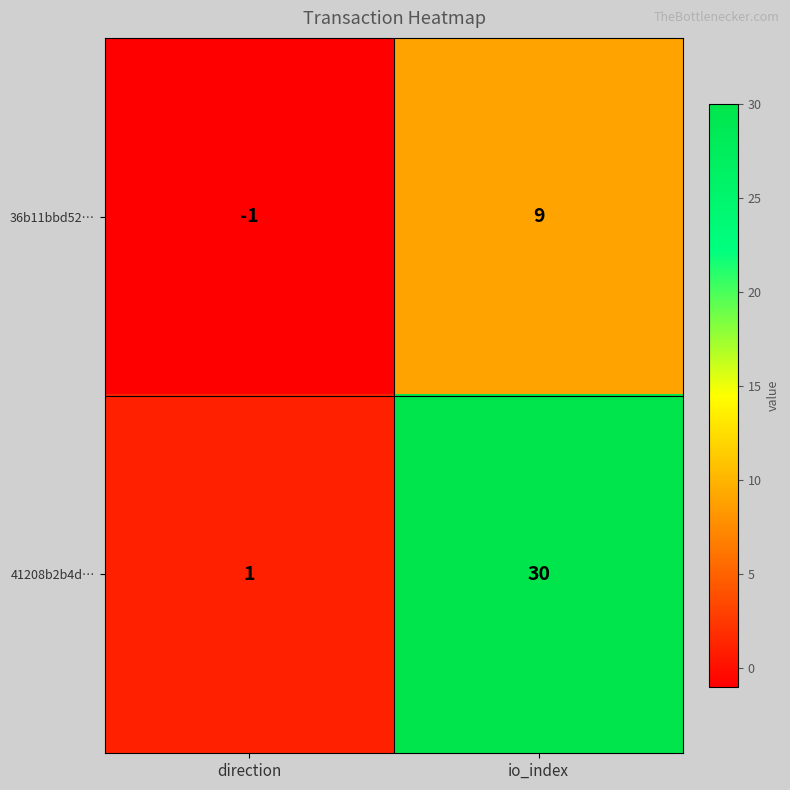

At direction, list the series in order from smallest to largest.

36b11bbd52…, 41208b2b4d…